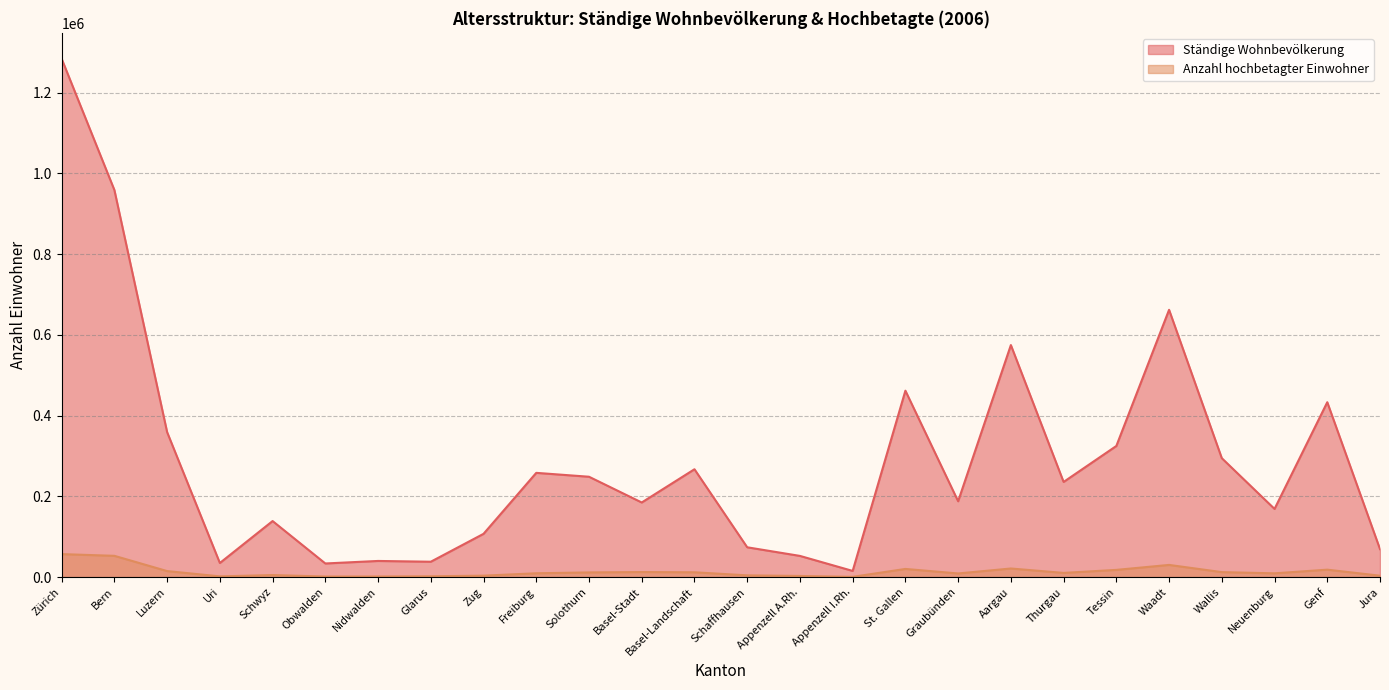

True or false: Ständige Wohnbevölkerung has more than 0 points higher than both neighbors.

True